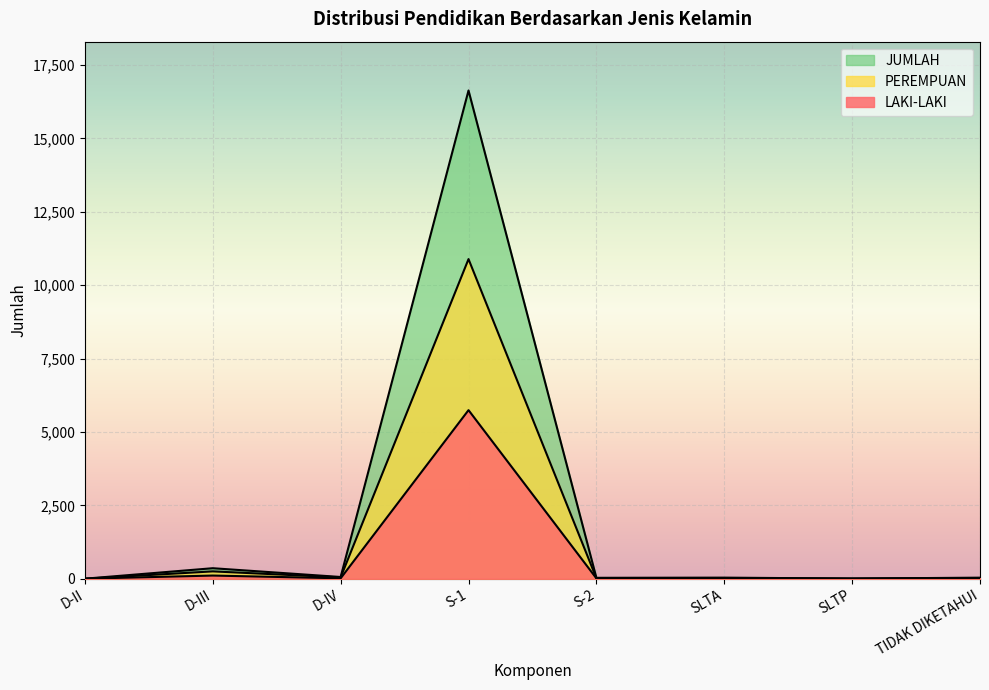

How many series are shown in this chart?

3